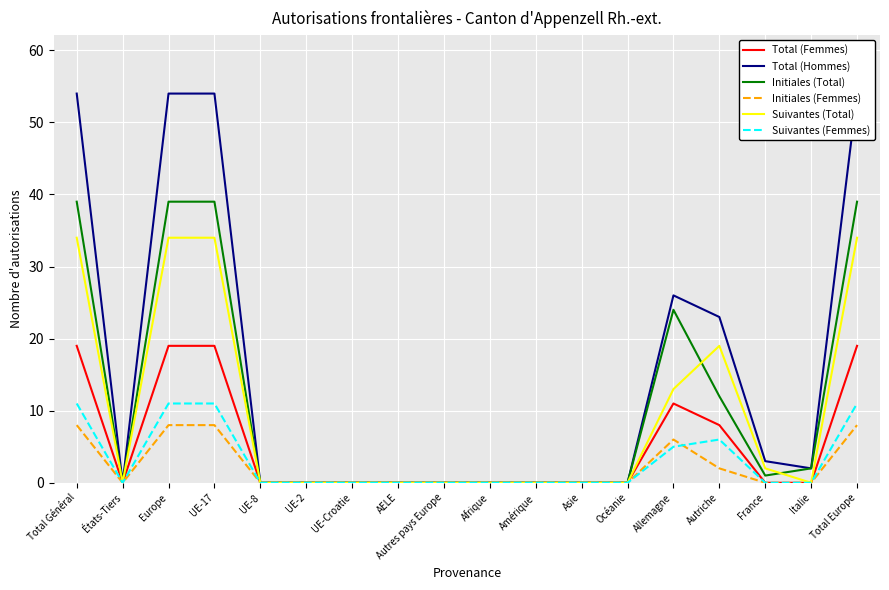

At which category is the sum across all series the highest?

Total Général